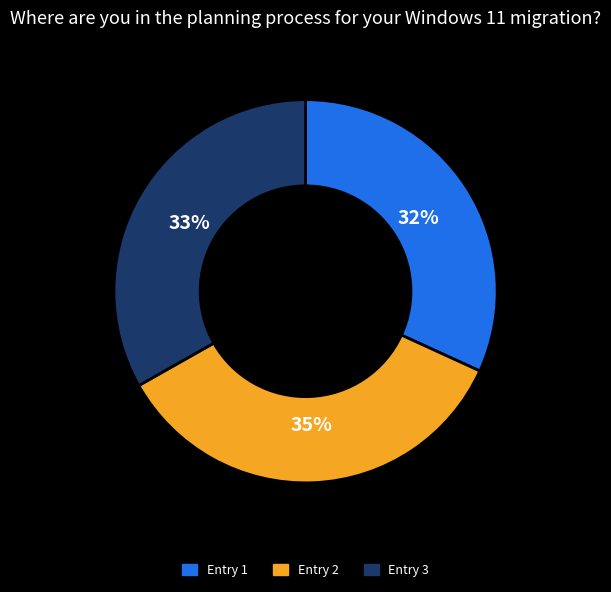

Is there any slice that represents more than half of the pie?

No